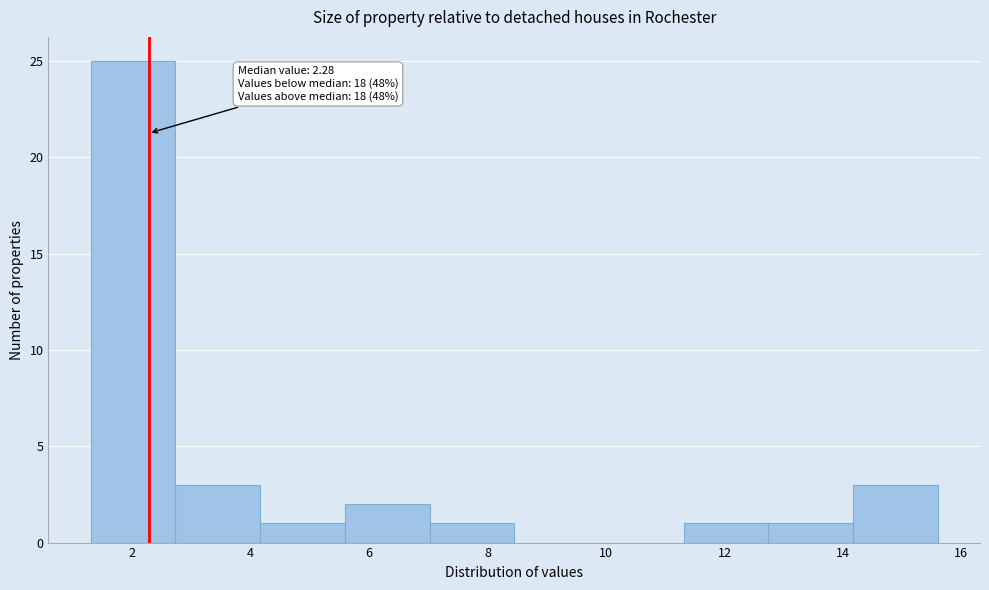

Which range on the x-axis has the tallest bar?

1.4 to 2.8